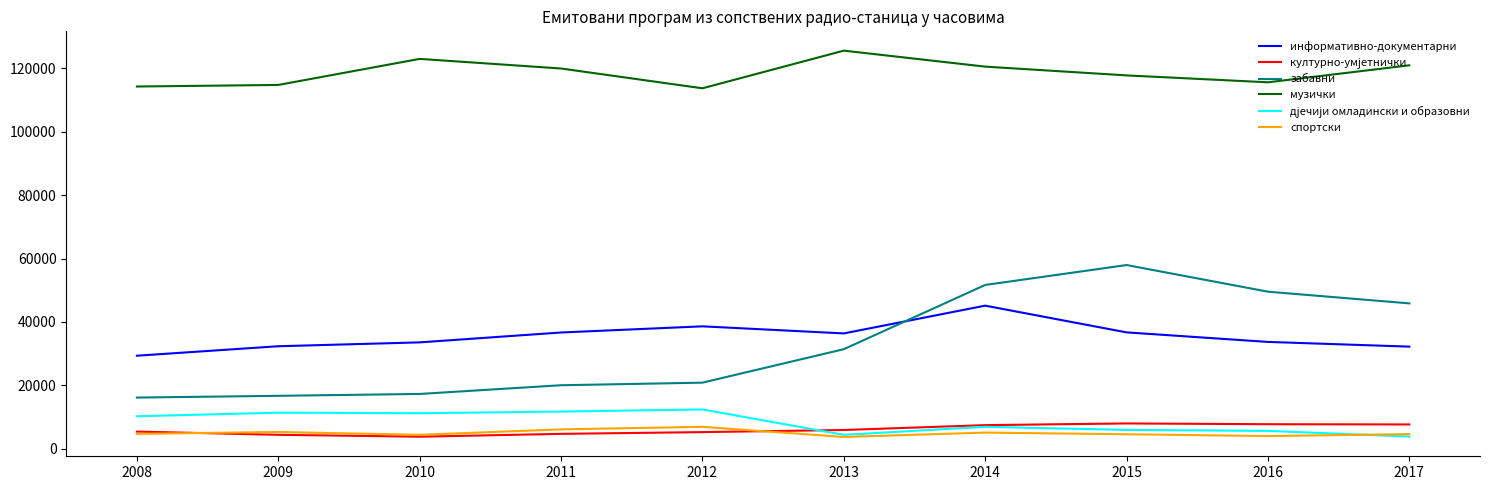

The value of забавни at 2015 is 95758. True or false?

False